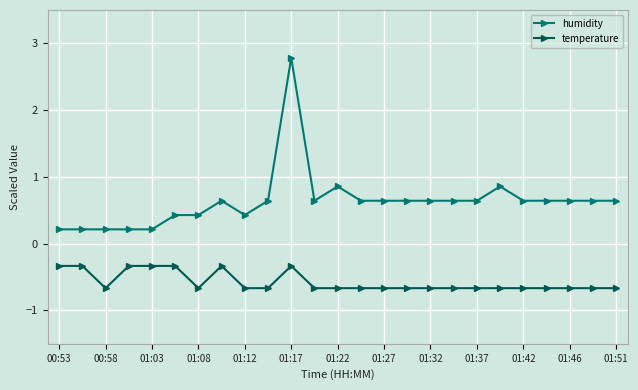

Which series has the widest spread of values?

humidity